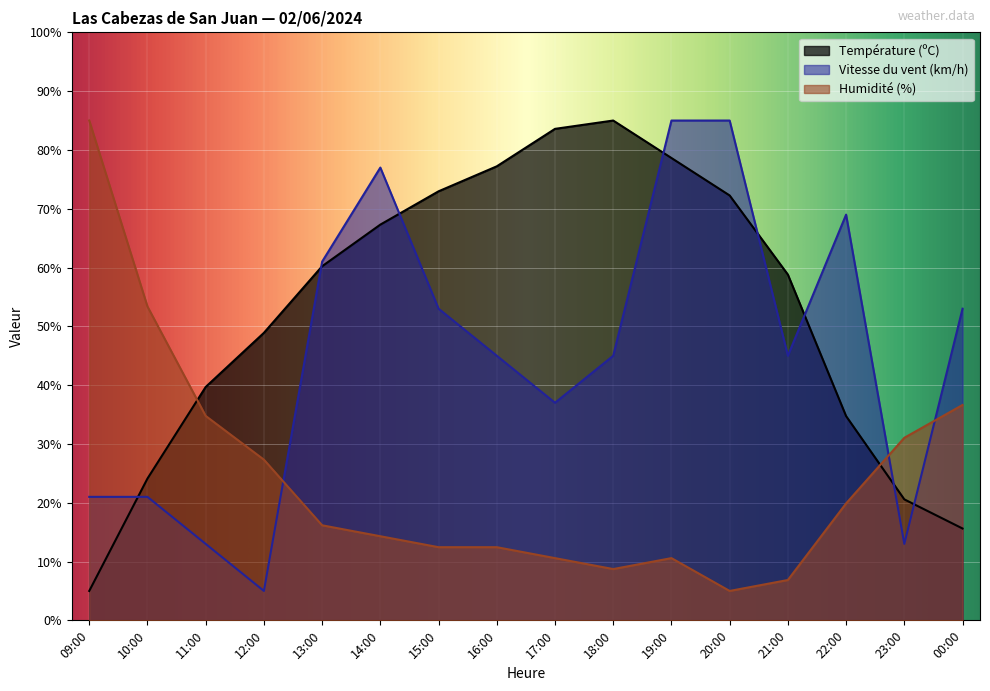

The value of Vitesse du vent (km/h) at 17:00 is 57.1. True or false?

False